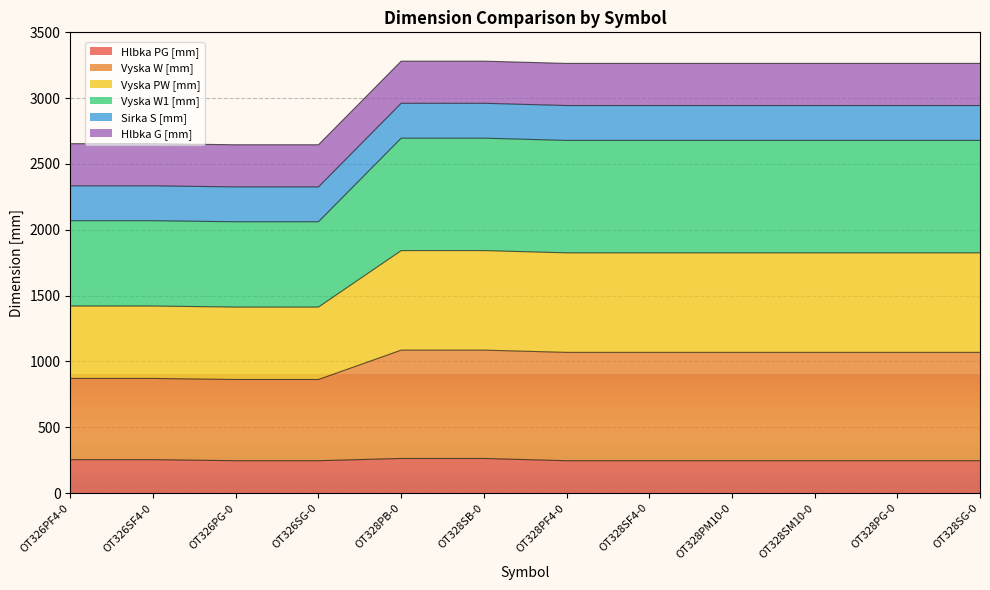

The value of Vyska W [mm] at OT328PF4-0 is 1418. True or false?

False